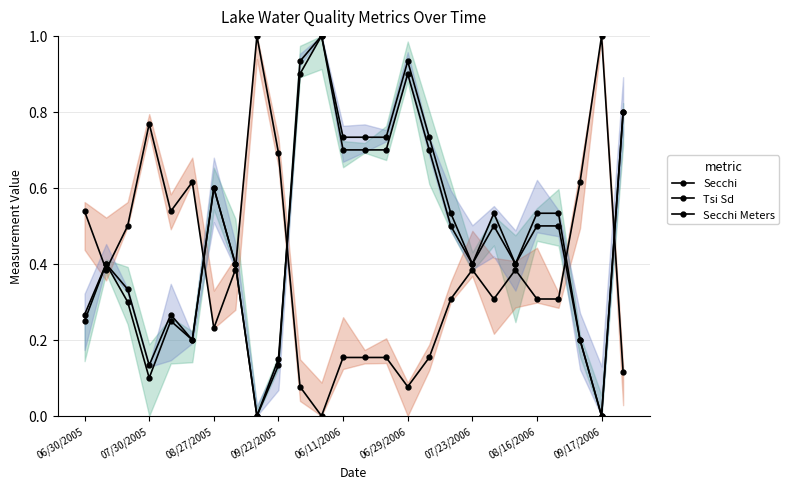

Rank the series by their average value, from lowest to highest.

Tsi Sd, Secchi, Secchi Meters